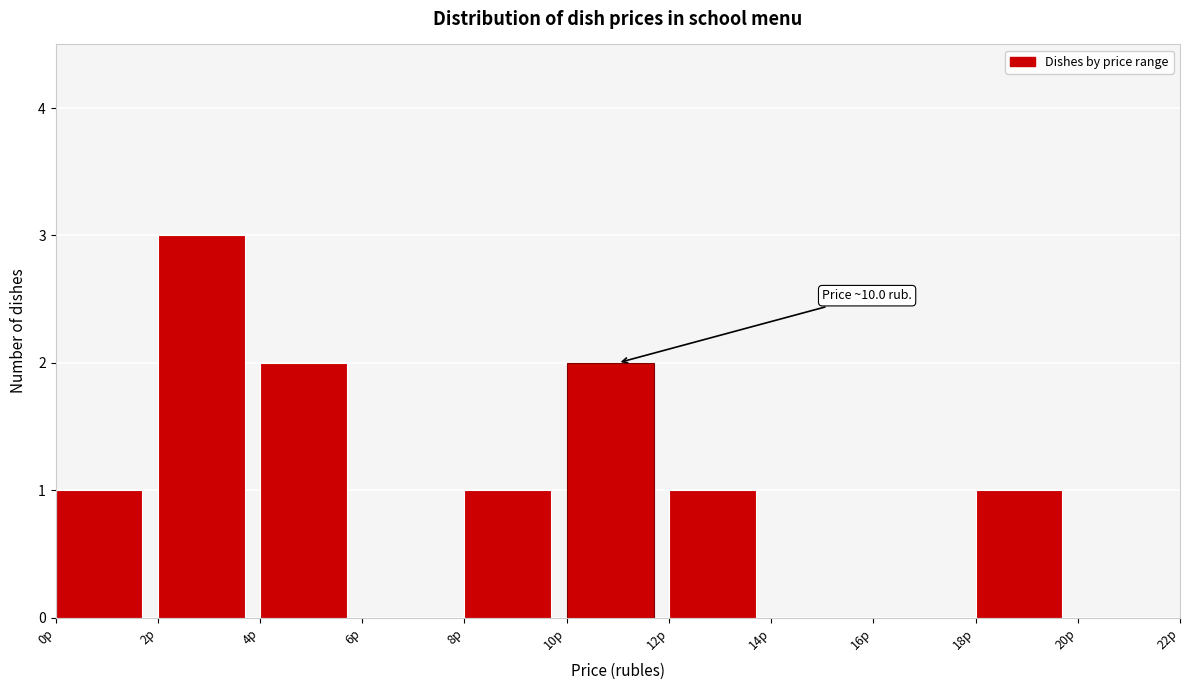

Which range on the x-axis has the tallest bar?

2 to 4